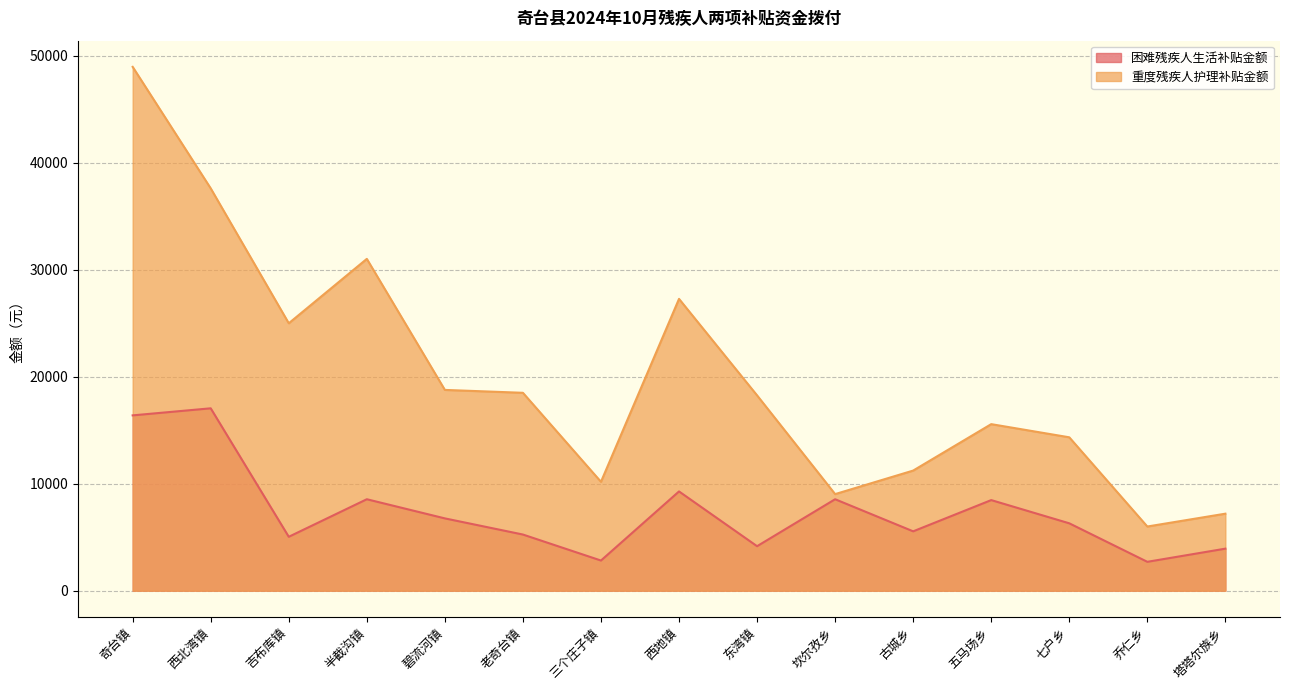

Which series changed the most between 西北湾镇 and 塔塔尔族乡?

重度残疾人护理补贴金额